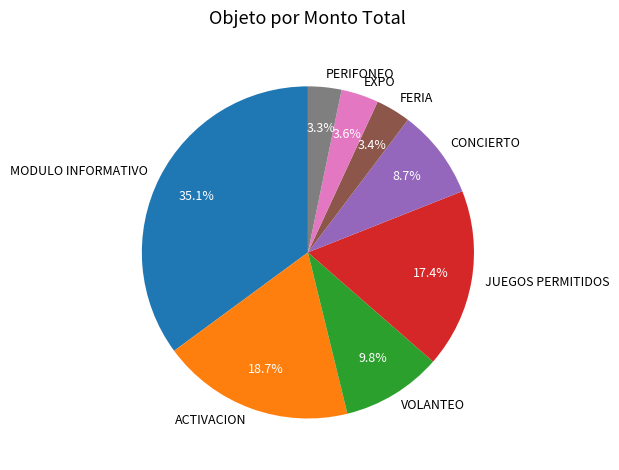

What is the total percentage of PERIFONEO and ACTIVACION?

22.0%